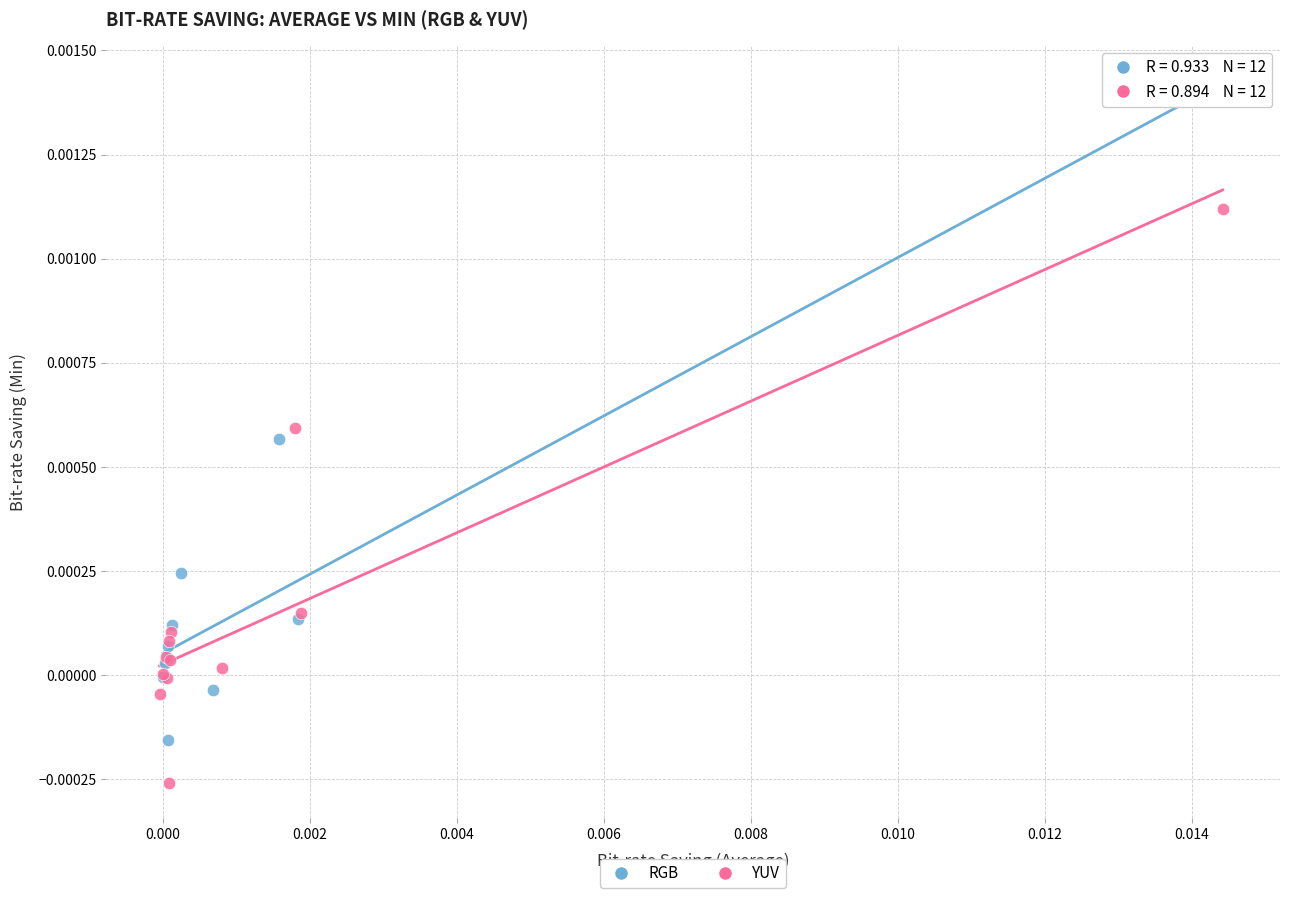

Which series has the widest spread of Y values?

RGB